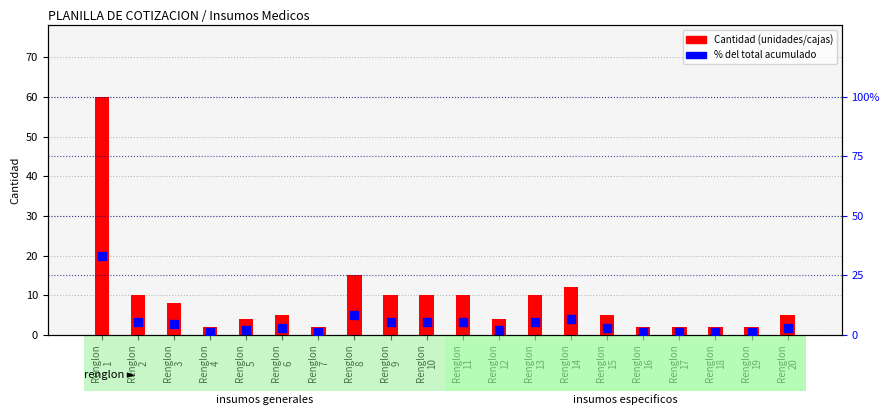

At which category is the sum across all series the highest?

Renglon
1